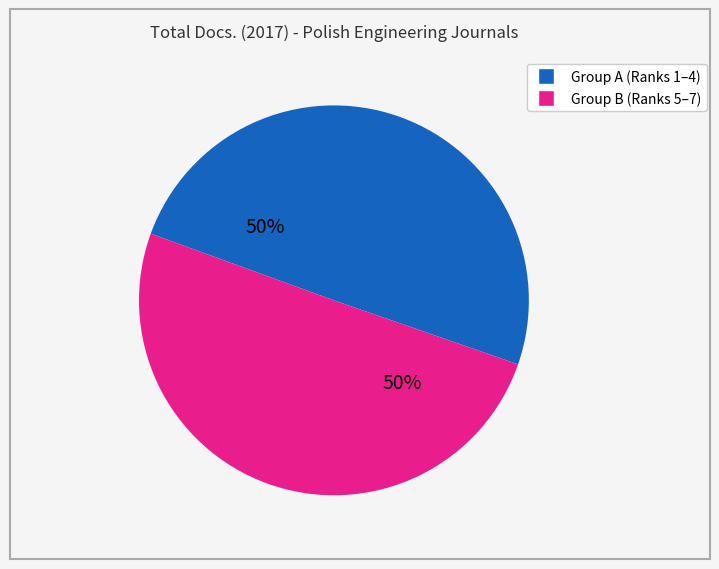

To the nearest percent, what is the average slice percentage?

50%